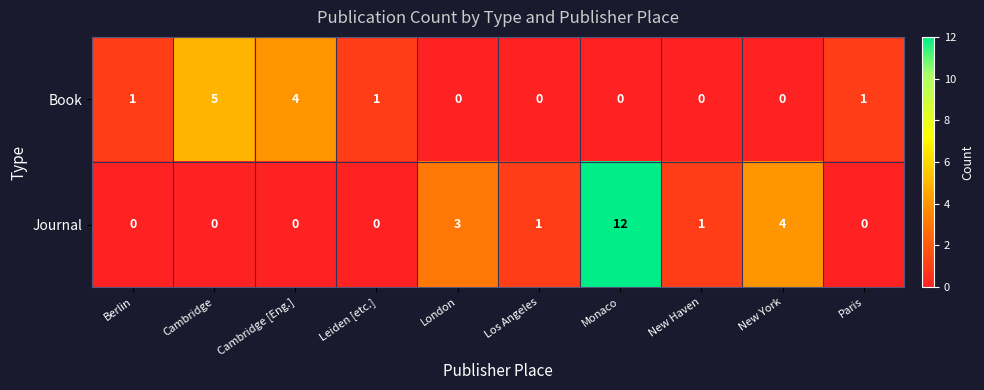

Reading left to right, list all the values displayed in this chart.

Book: Berlin=1	Cambridge=5	Cambridge [Eng.]=4	Leiden [etc.]=1	London=0	Los Angeles=0	Monaco=0	New Haven=0	New York=0	Paris=1
Journal: Berlin=0	Cambridge=0	Cambridge [Eng.]=0	Leiden [etc.]=0	London=3	Los Angeles=1	Monaco=12	New Haven=1	New York=4	Paris=0